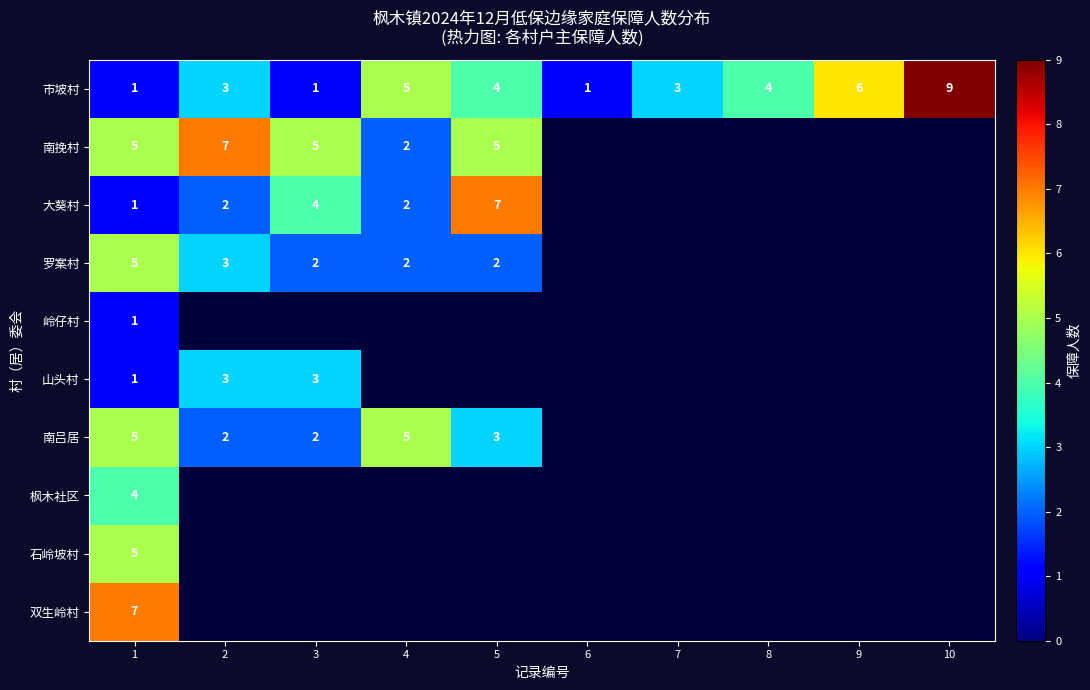

How many distinct data groups are displayed?

10